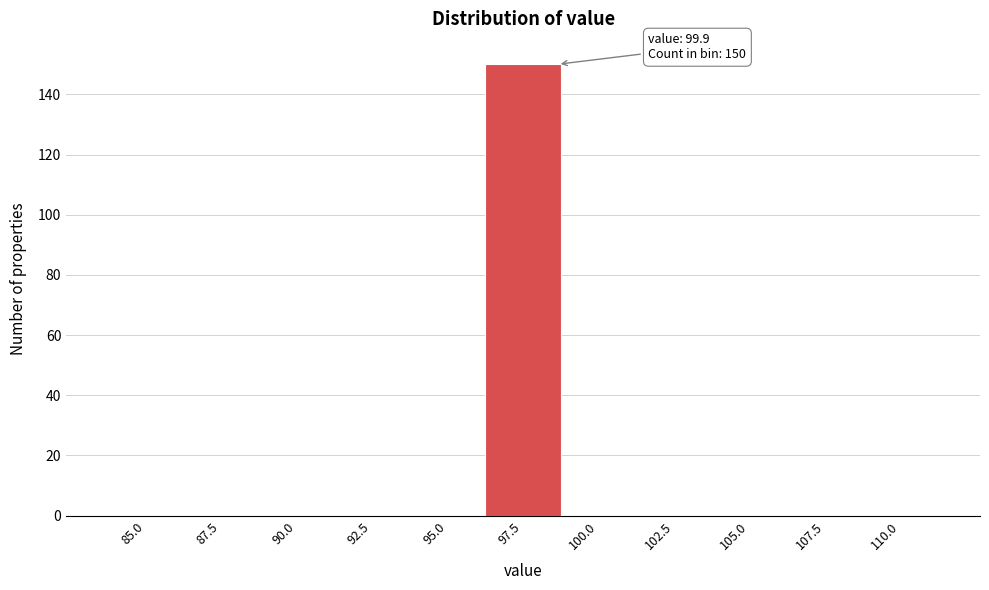

Reading left to right, what are all the values shown in this chart?

85.0=0	87.5=0	90.0=0	92.5=0	95.0=0	97.5=150	100.0=0	102.5=0	105.0=0	107.5=0	110.0=0